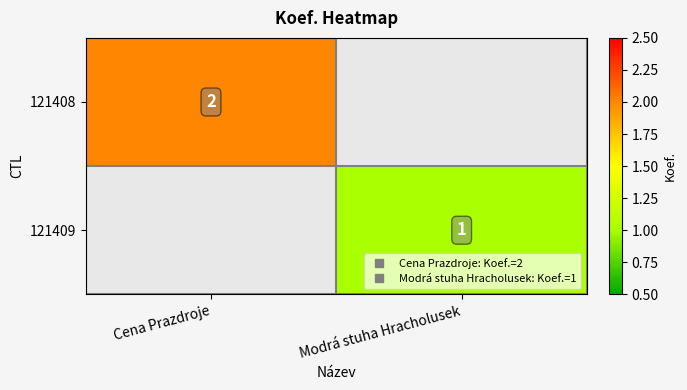

At how many categories does at least one series exceed 1?

1